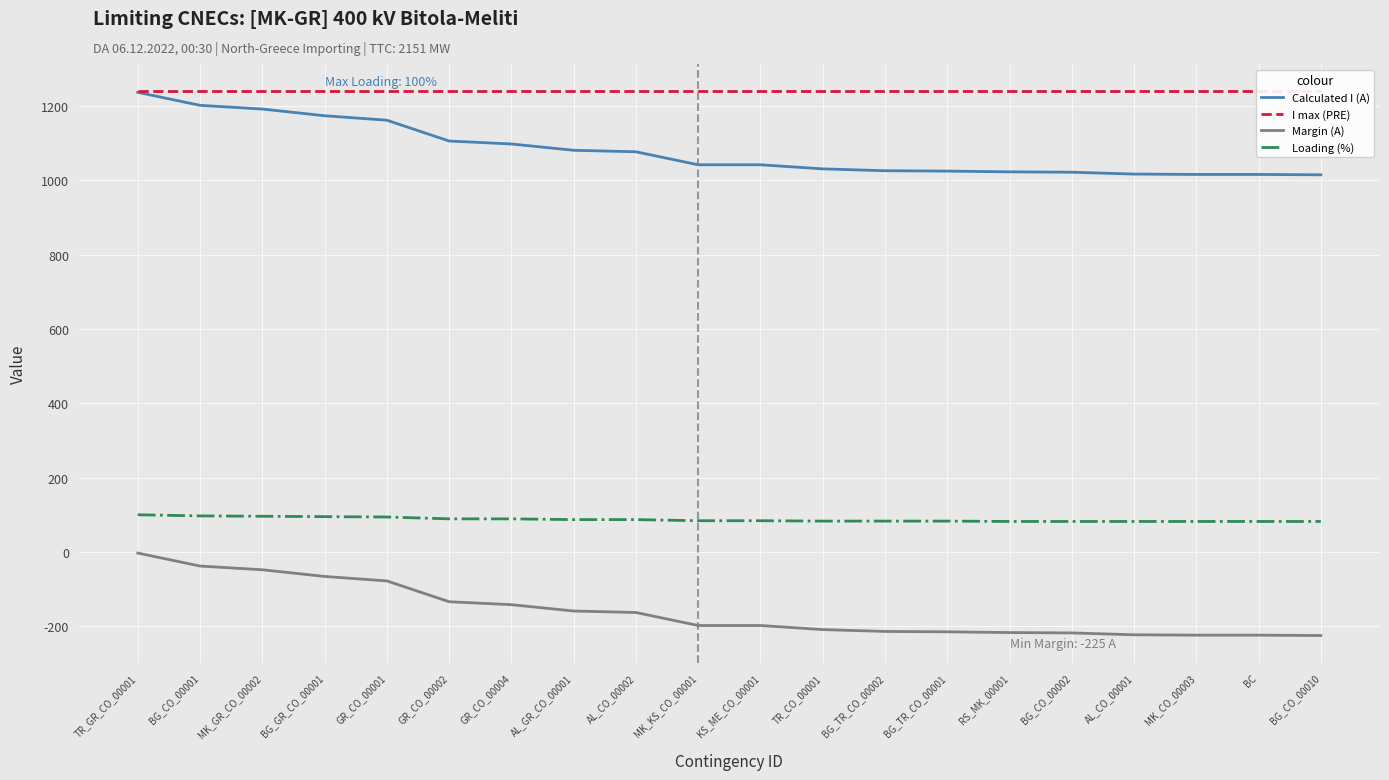

Is this an area chart (filled region under the line)?

No